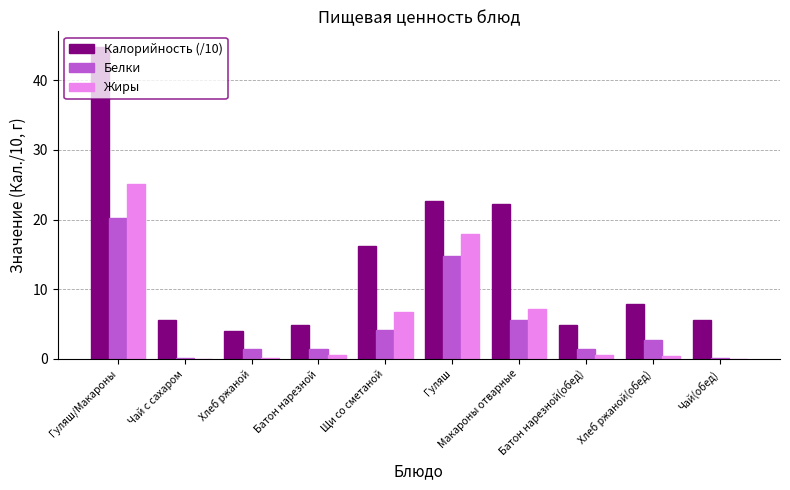

Is it true that Калорийность (/10) equals 5.6 at Чай(обед)?

True